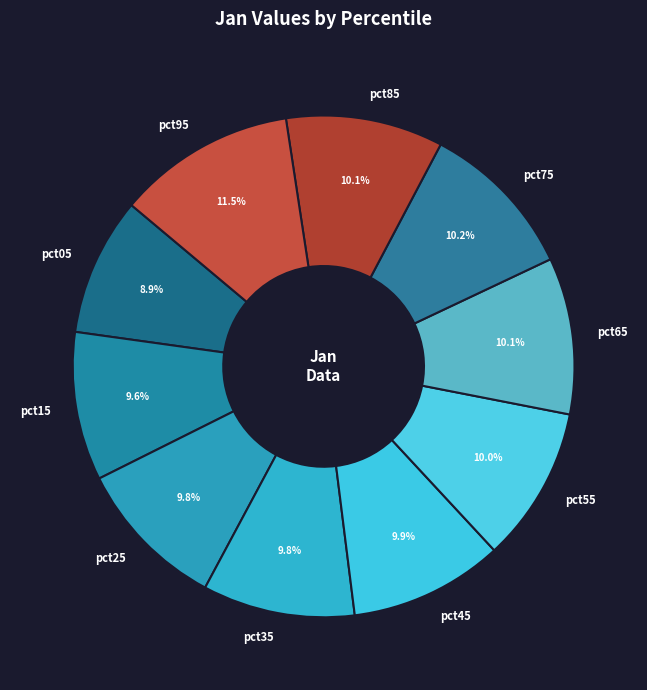

How many slices are in this pie chart?

10